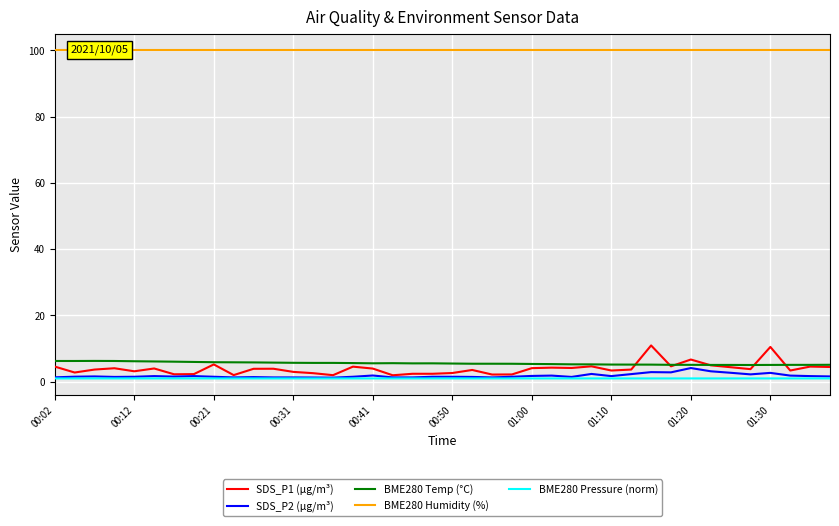

True or false: BME280 Pressure (norm) and BME280 Temp (°C) cross at least once.

False